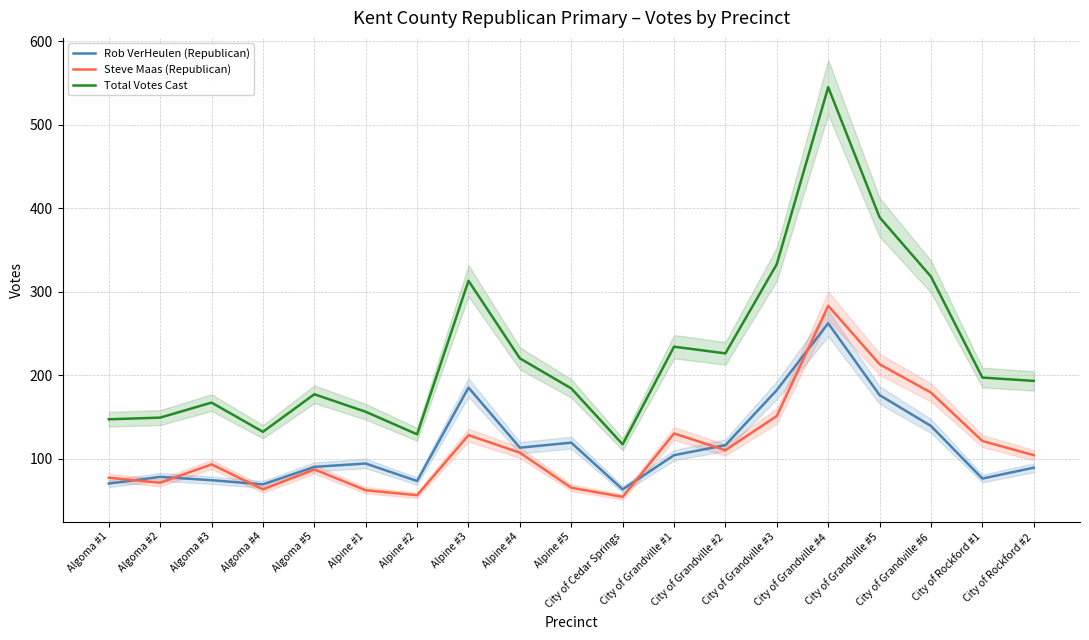

What position from the left is City of Cedar Springs?

11